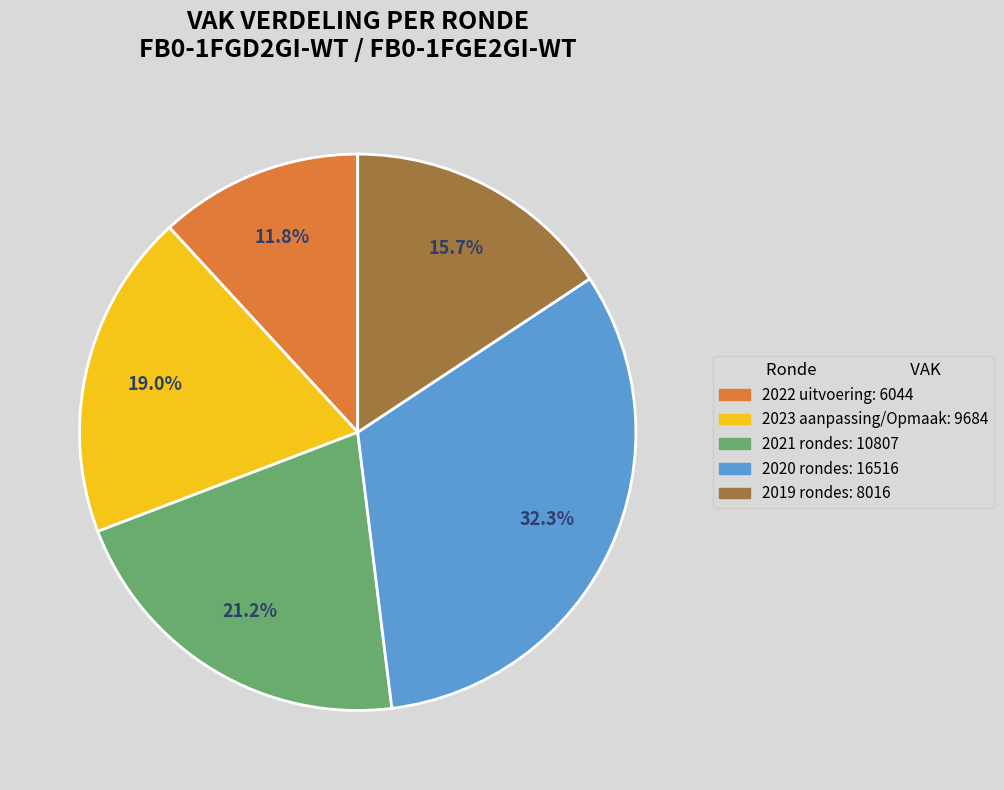

Does any single category account for the majority?

No